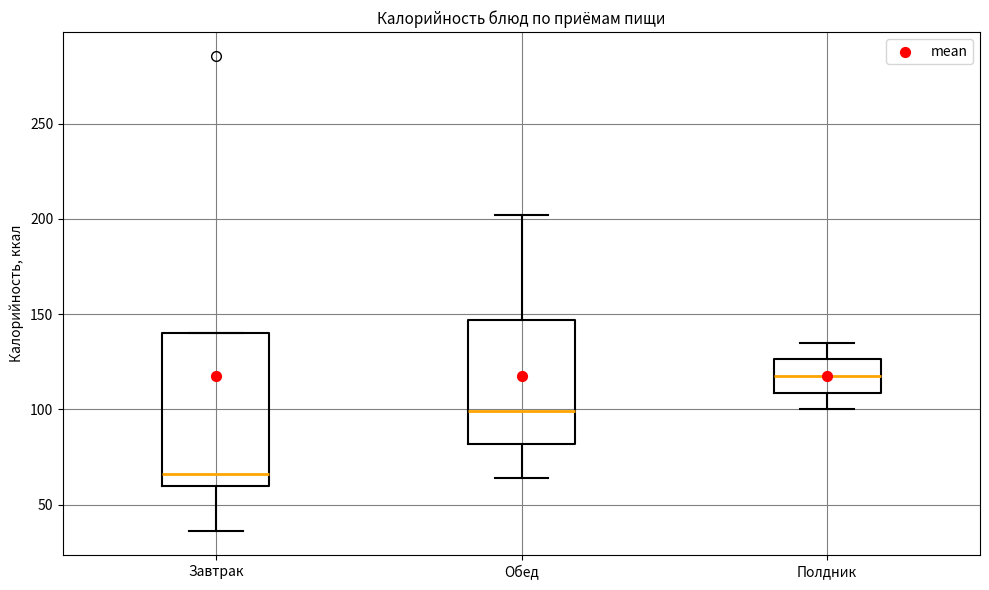

Reading left to right, read every box against the y-axis: the position of its median line, the range the box covers, and the ends of its whiskers. The values are not printed on the chart, so give them approximately, as read against the axis.

Завтрак: median 65, box 60 to 140, whiskers 35 to 140
Обед: median 100, box 80 to 145, whiskers 65 to 200
Полдник: median 115, box 110 to 125, whiskers 100 to 135